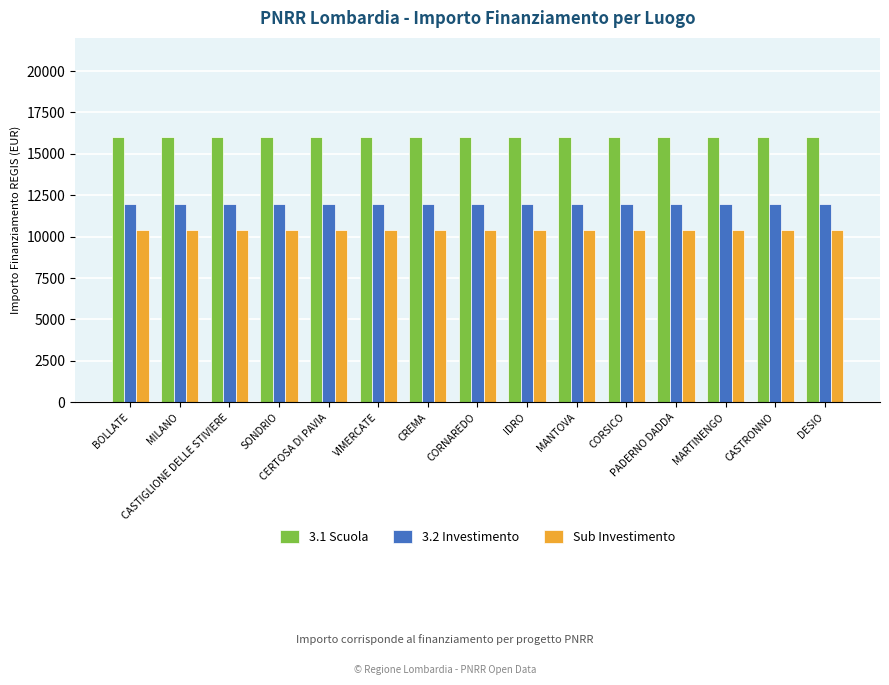

List the series in order of their overall mean, highest first.

3.1 Scuola, 3.2 Investimento, Sub Investimento